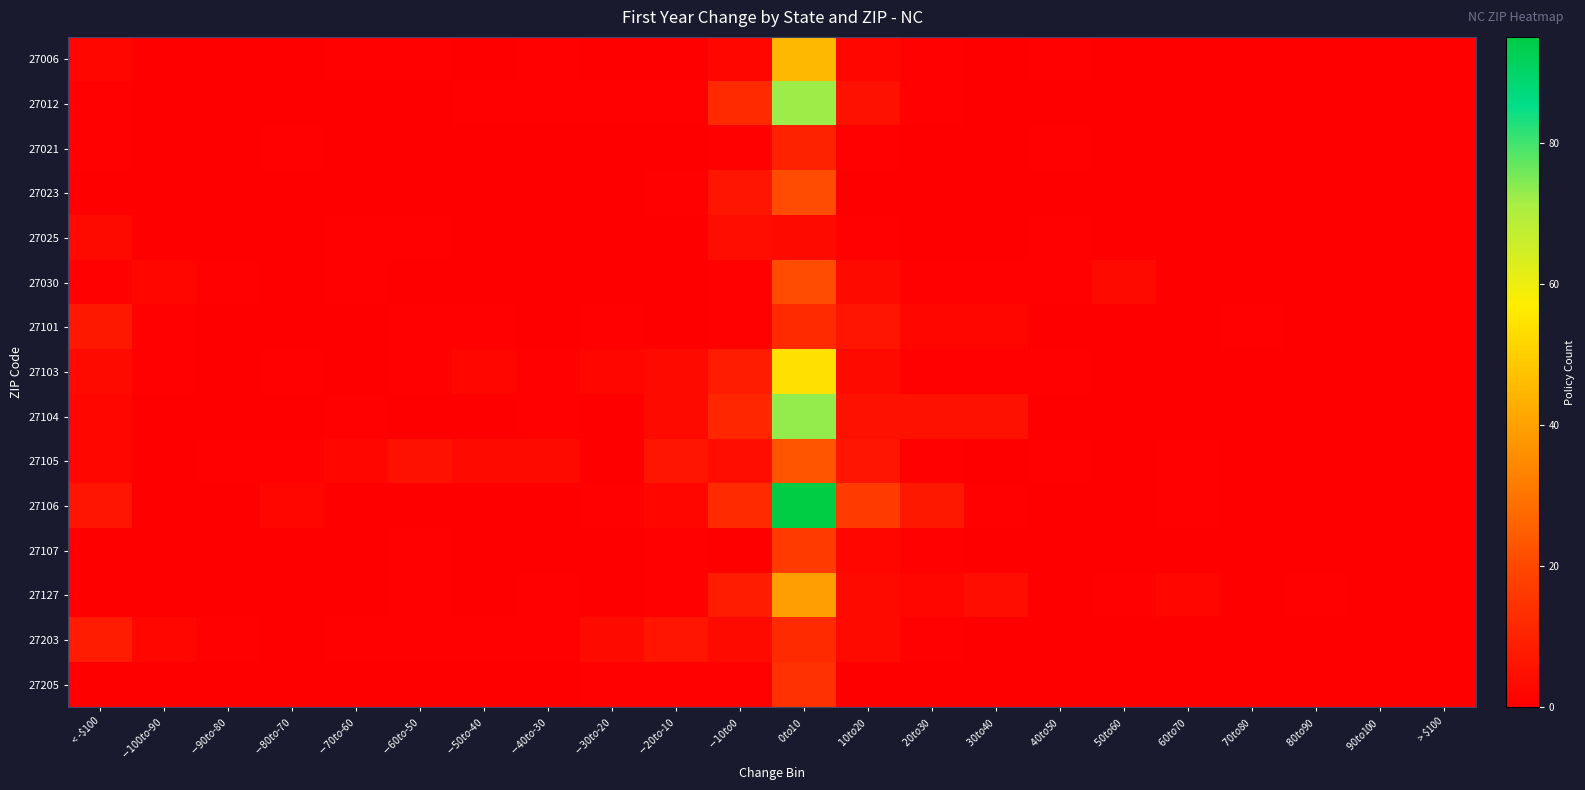

At which category does the chart reach its minimum across all series?

$-100 to $-90